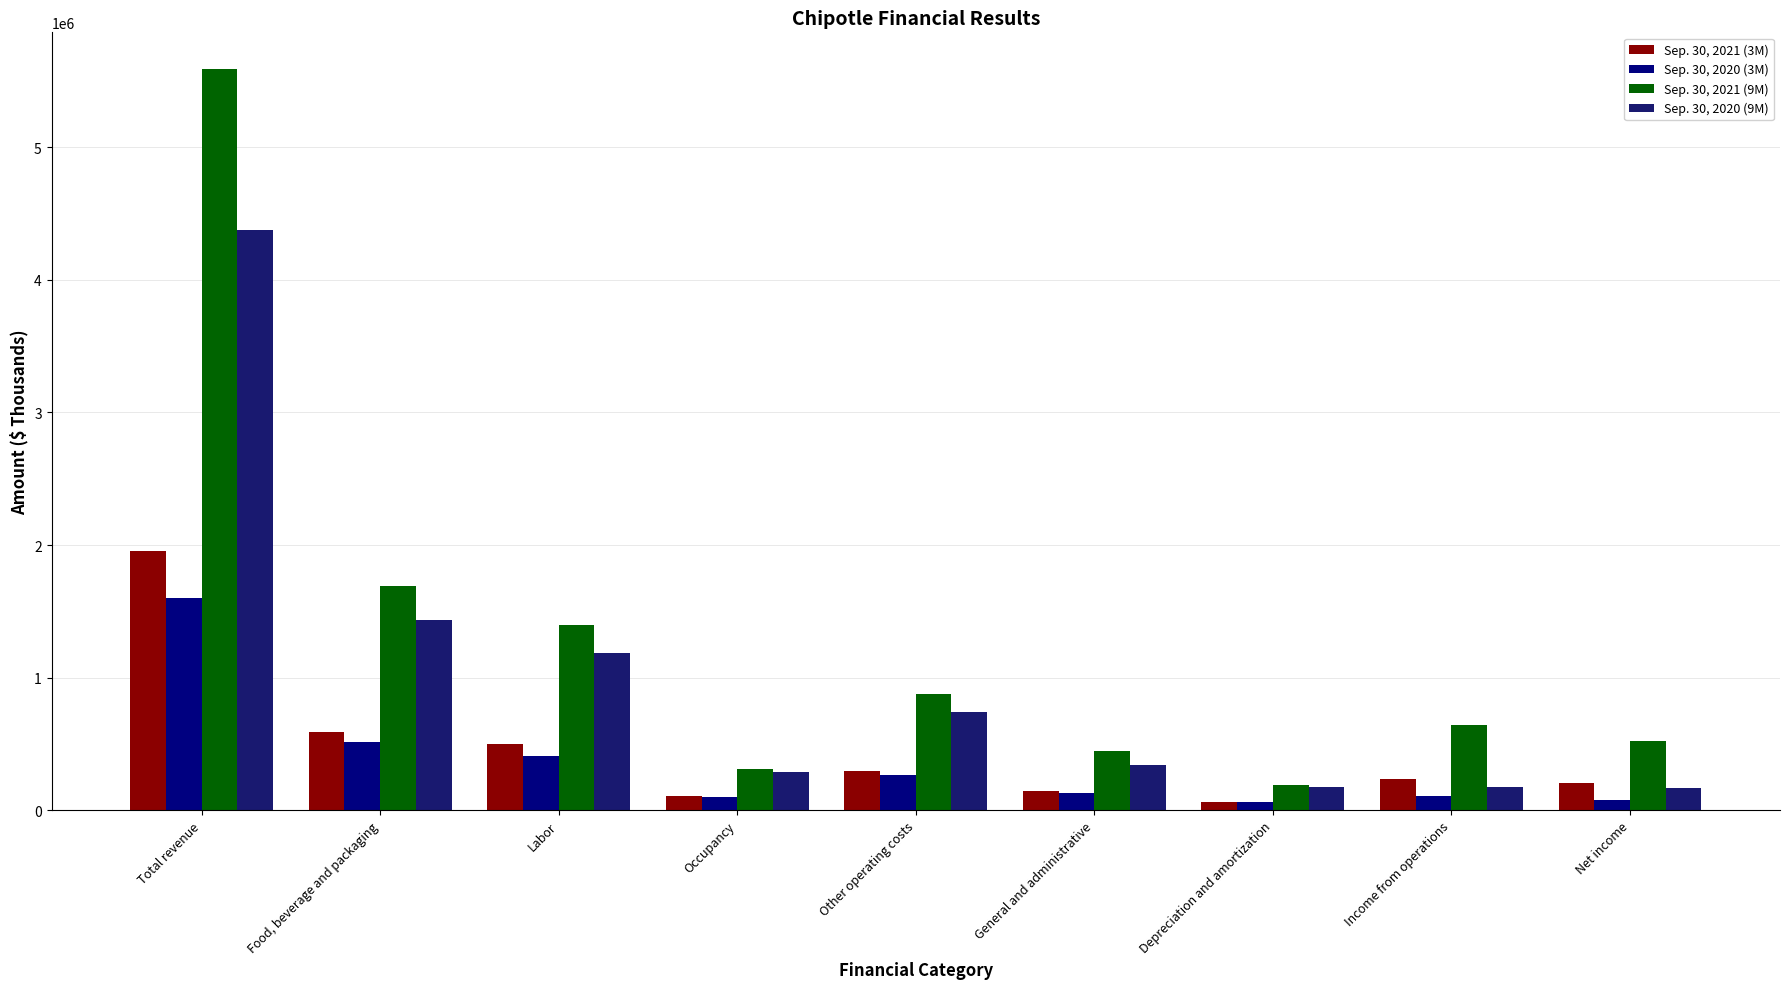

What position from the left is Net income?

9